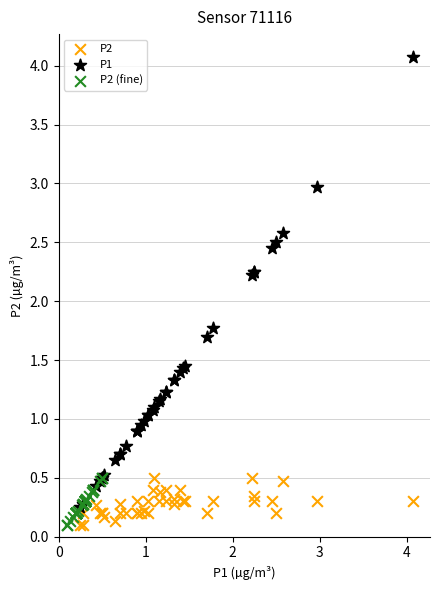

Which series reaches the maximum Y coordinate?

P1